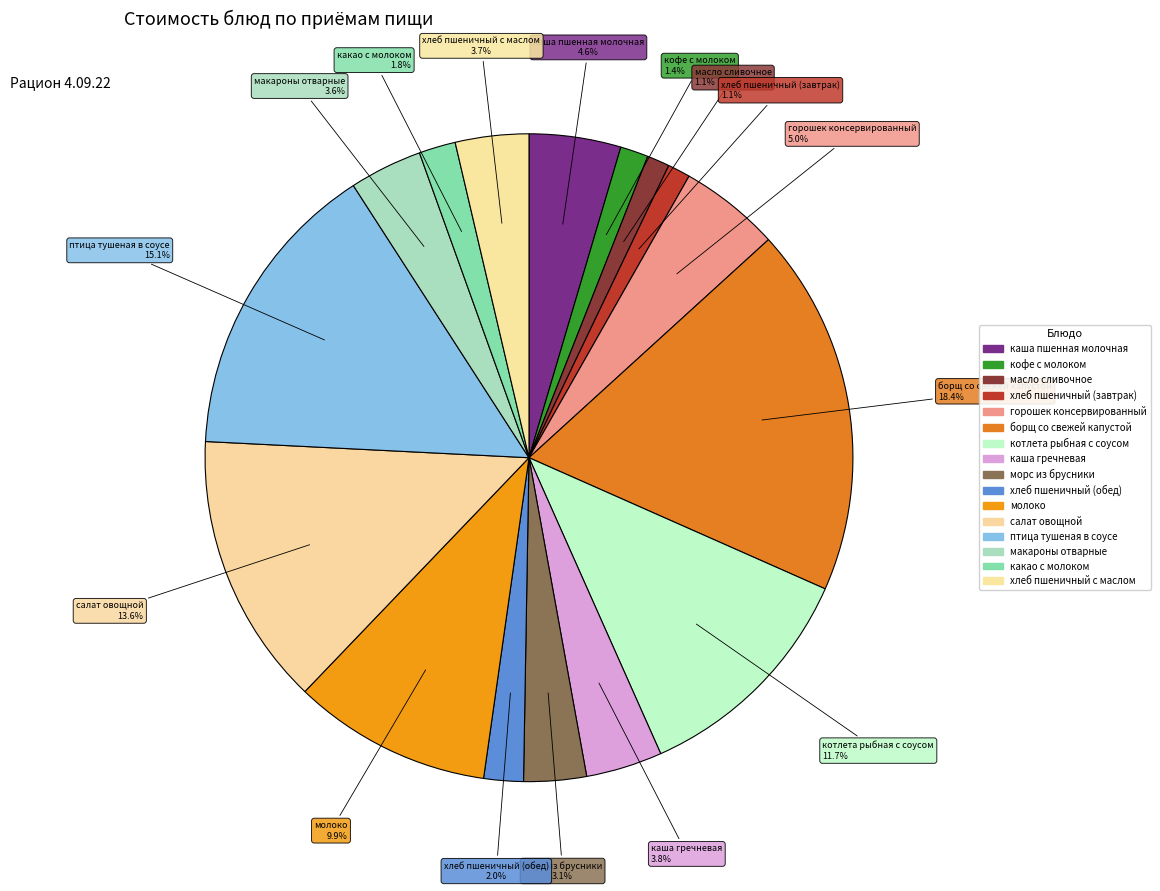

Which slice is the largest?

борщ со свежей капустой